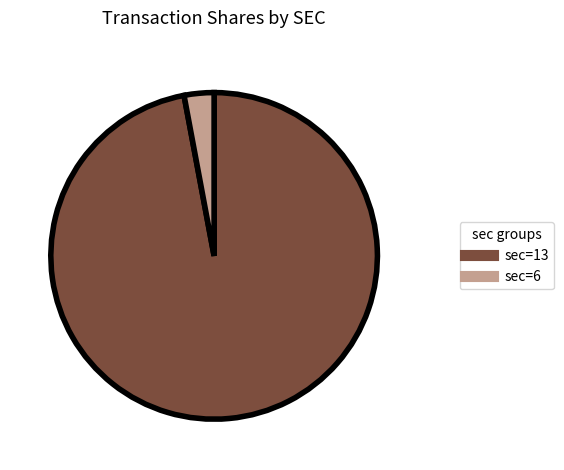

Is there a majority slice in this chart?

Yes